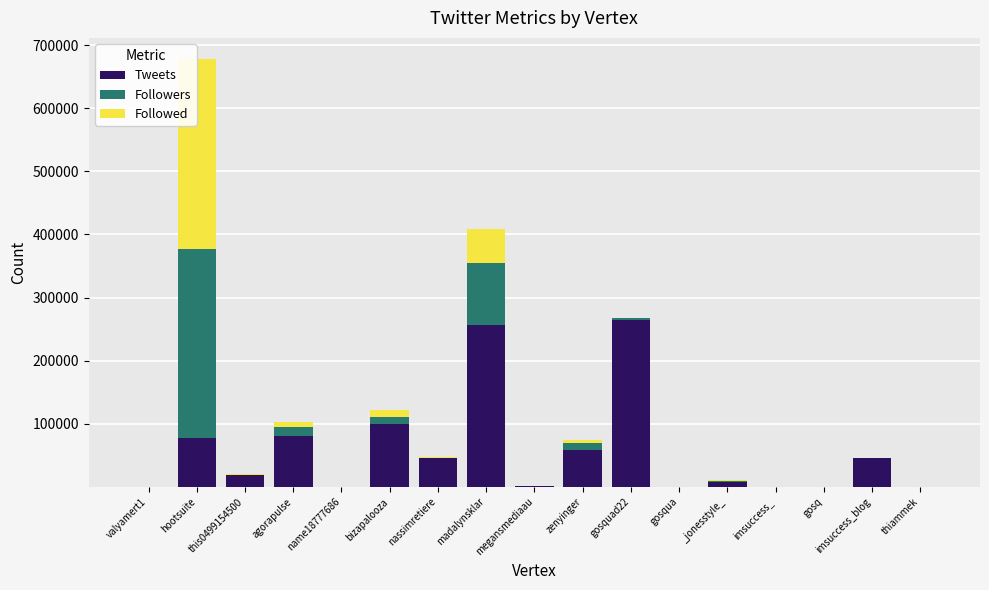

How many data points does each series have?

17